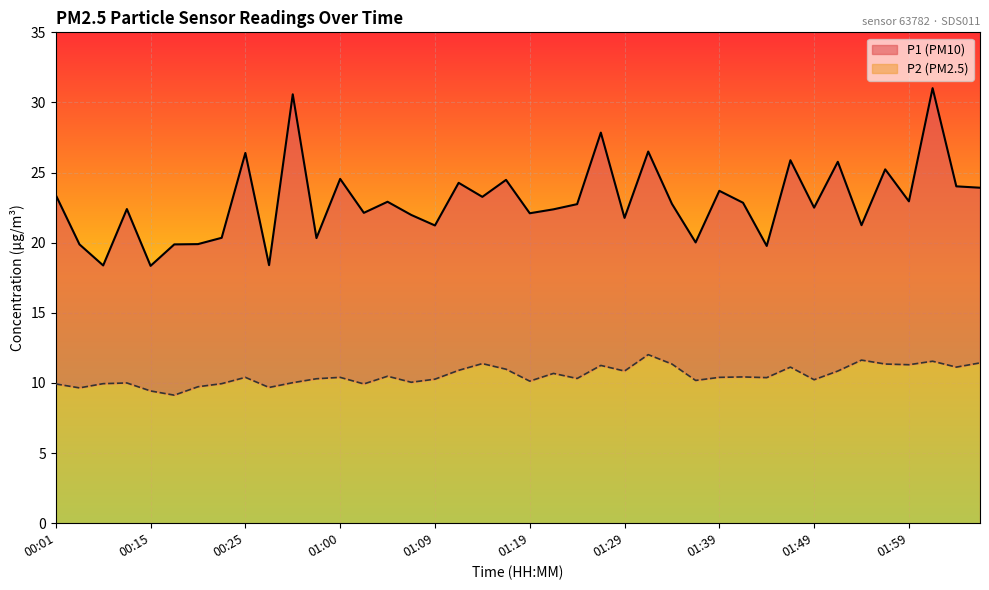

Which has a higher value, 01:00 or 01:54?

01:00